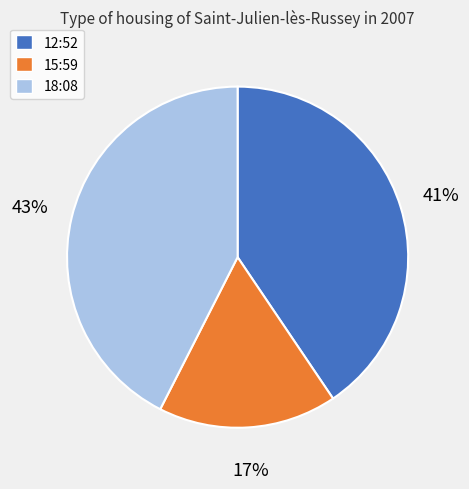

Is there any slice that represents more than half of the pie?

No